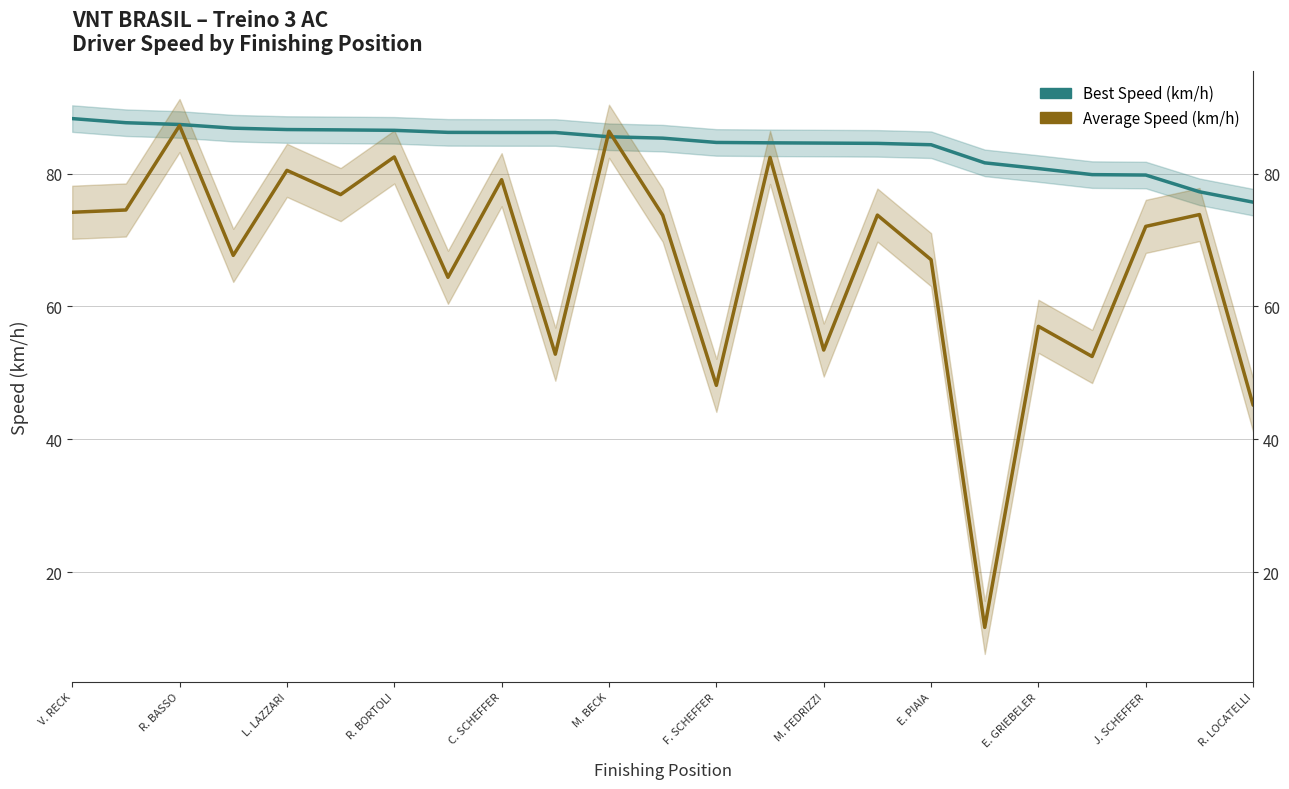

Rank the series by their maximum value, from highest to lowest.

Best Speed (km/h), Average Speed (km/h)